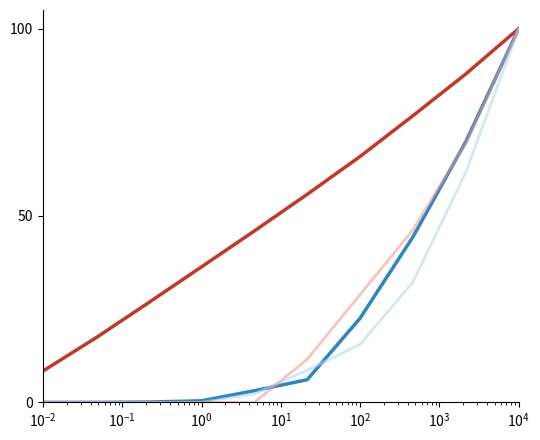

How many distinct data groups are displayed?

4